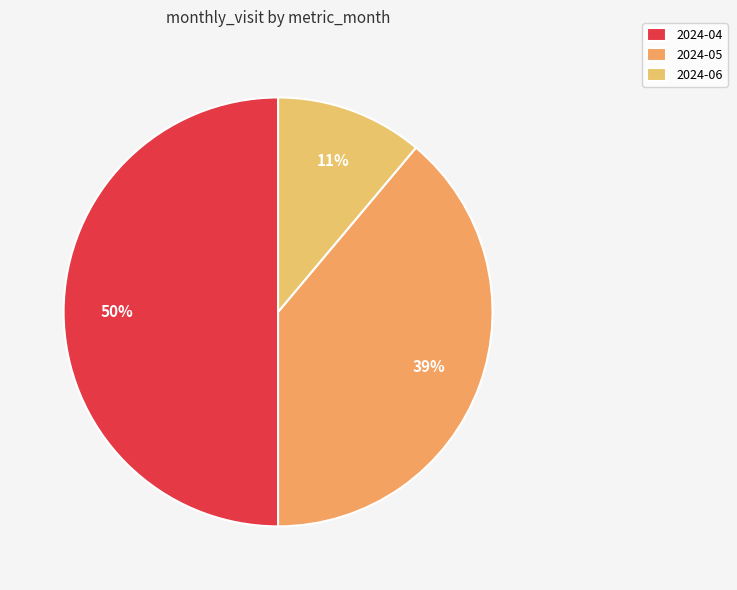

How many segments does this pie chart have?

3